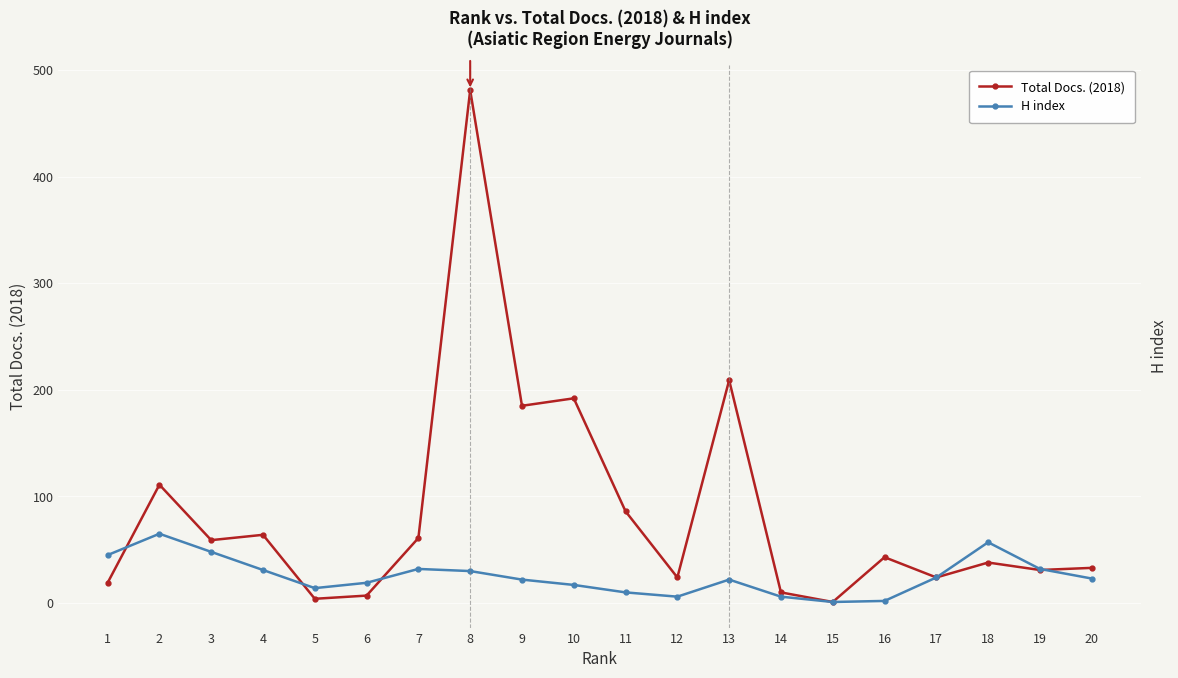

At which category does Total Docs. (2018) reach its first local valley?

3